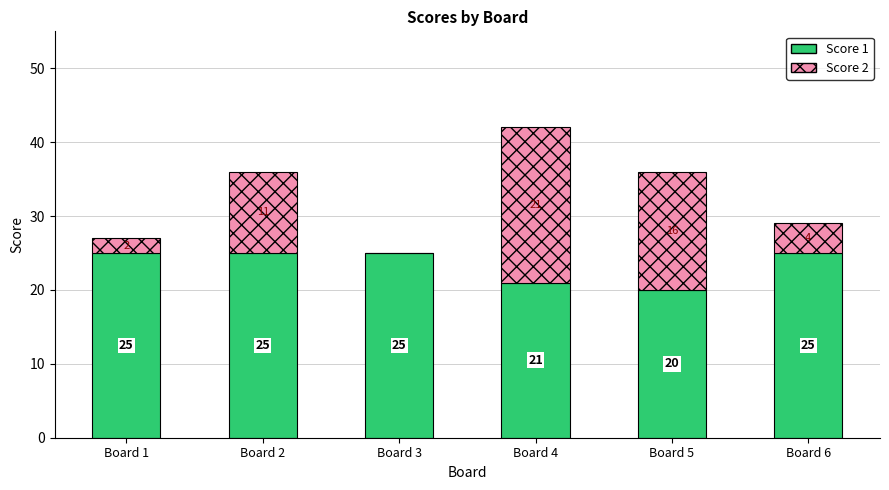

Read the Score 1 value at Board 2.

25